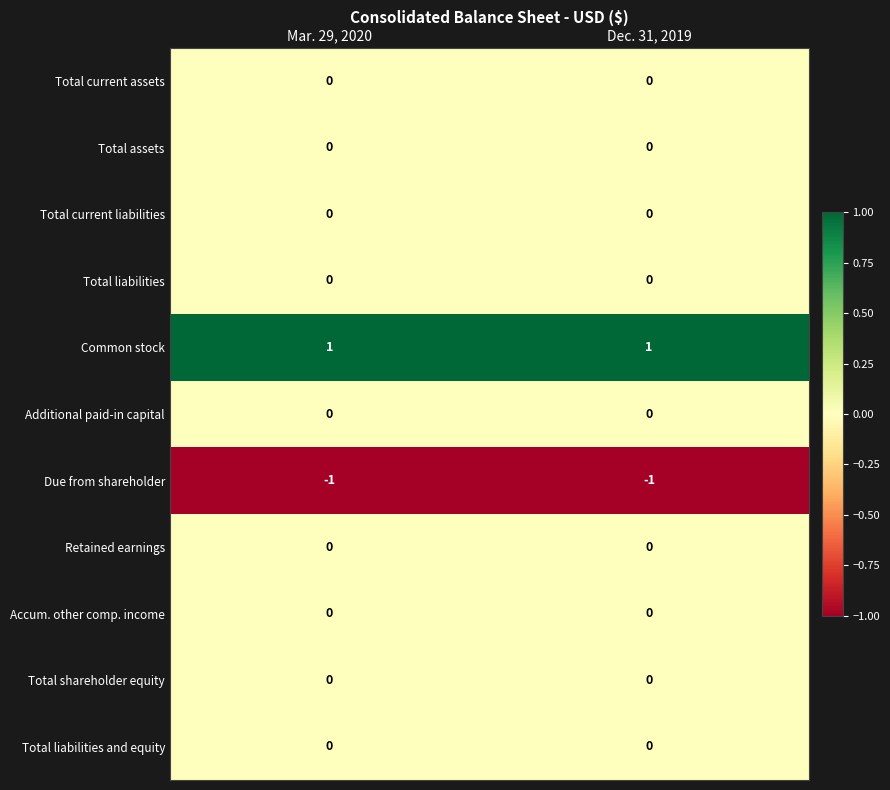

Is the value of Common stock at Mar. 29, 2020 greater than the value of Total liabilities at Dec. 31, 2019?

Yes